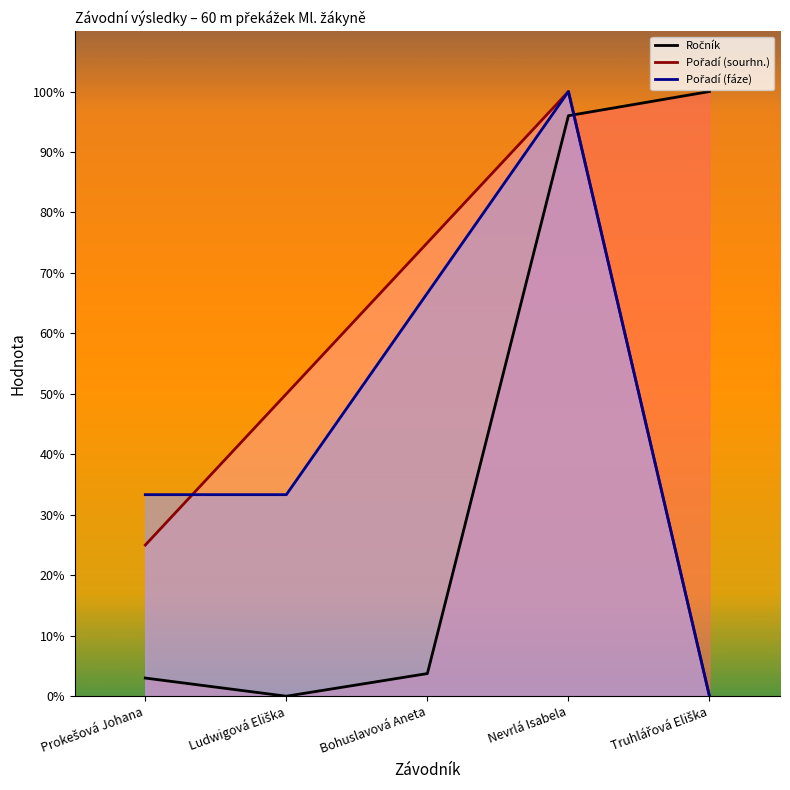

What is the greatest value displayed?

100.0